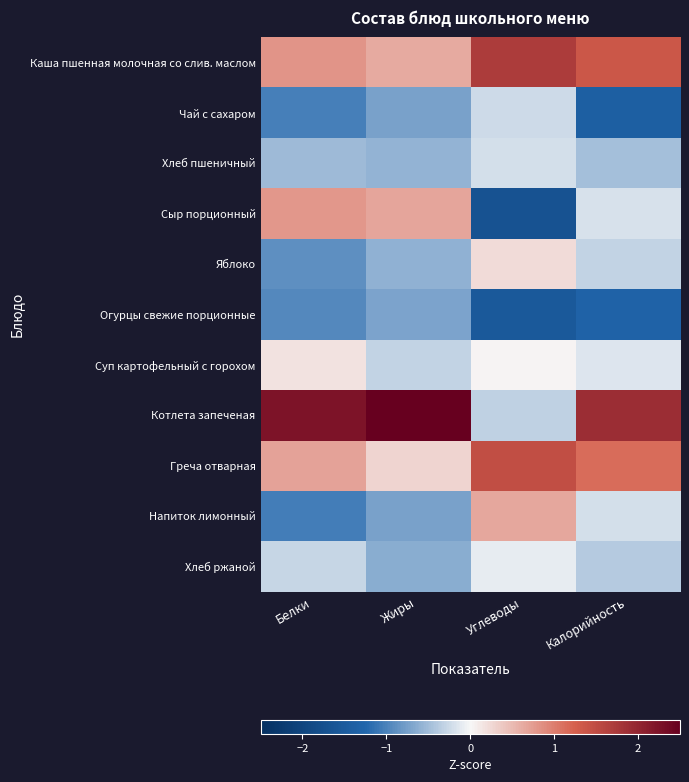

Between Жиры and Углеводы, which series saw the biggest shift?

Котлета запеченая